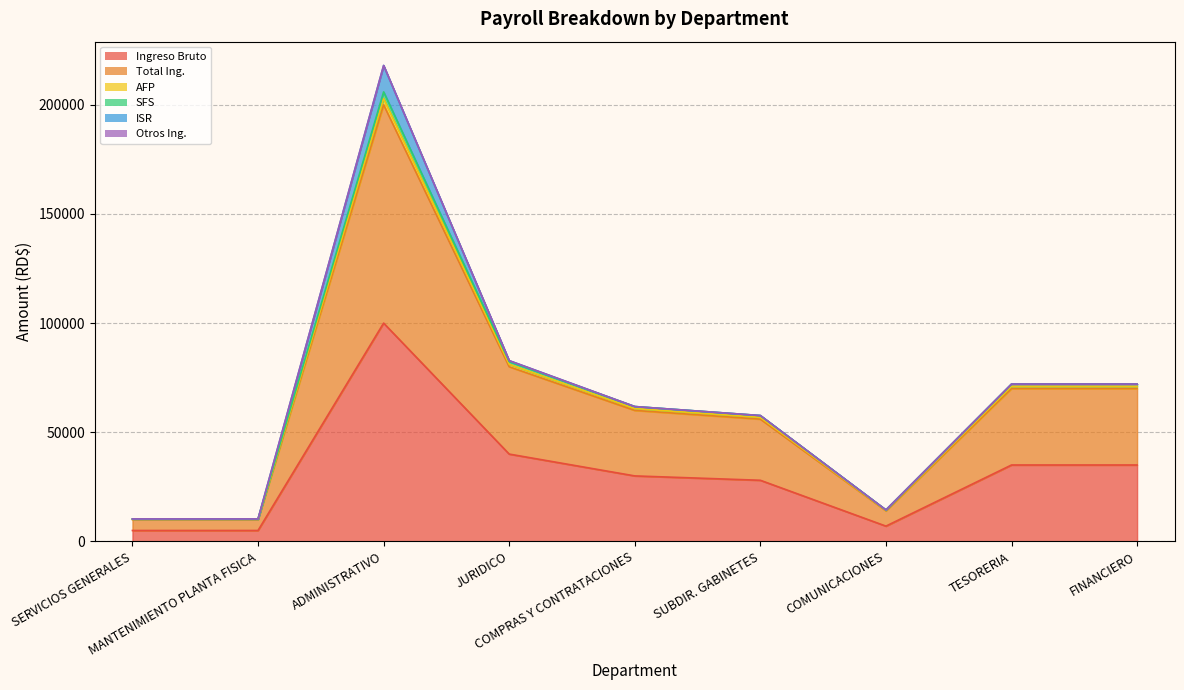

Where is AFP nearest to the value 106506?

JURIDICO